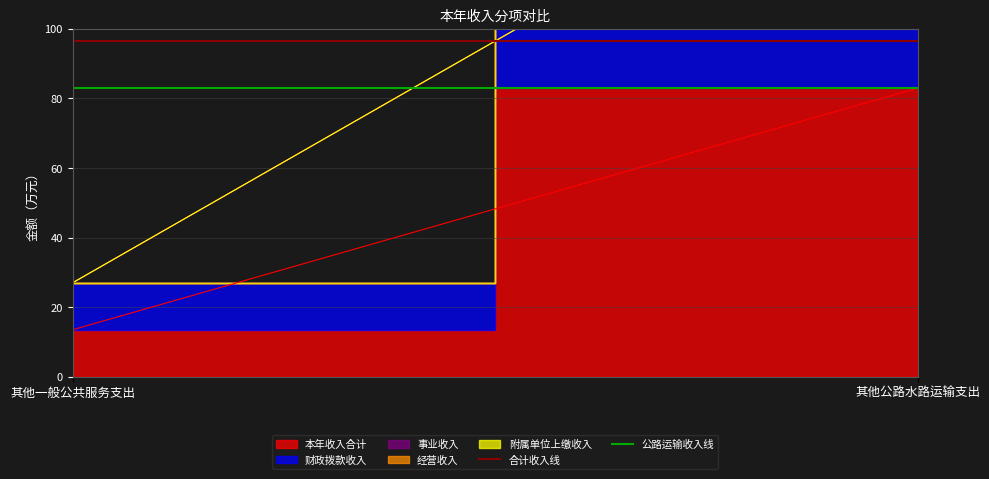

What is the lowest value of the 合计收入线 series?

96.4